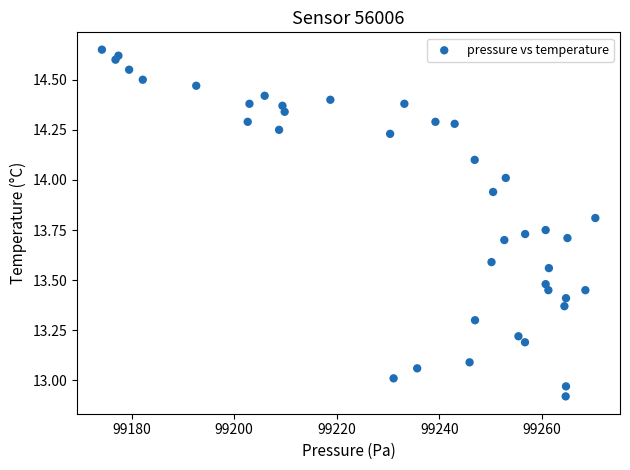

What is the range of Y values (max minus min)?

1.7